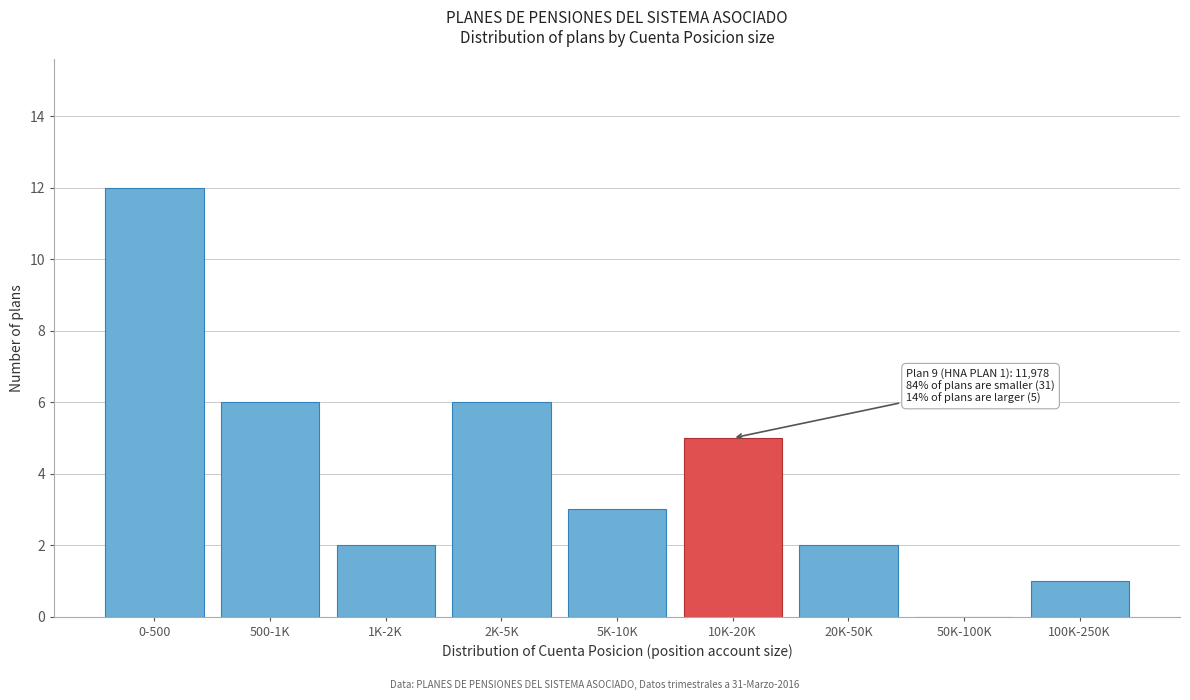

Reading left to right, transcribe all the data shown in this chart.

0-500=12	500-1K=6	1K-2K=2	2K-5K=6	5K-10K=3	10K-20K=5	20K-50K=2	50K-100K=0	100K-250K=1